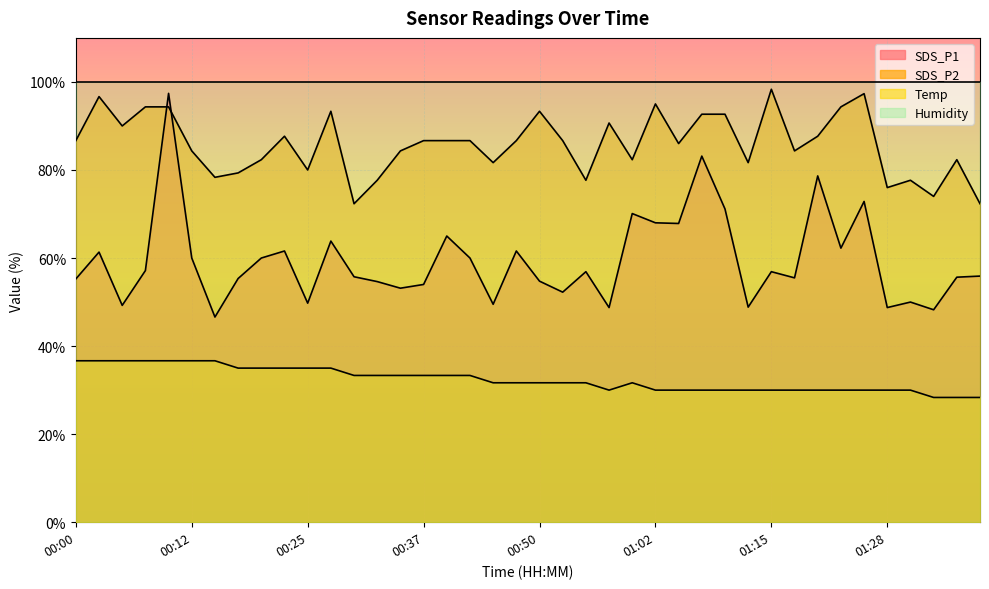

What is the sum of all SDS_P2 values?

3433.0